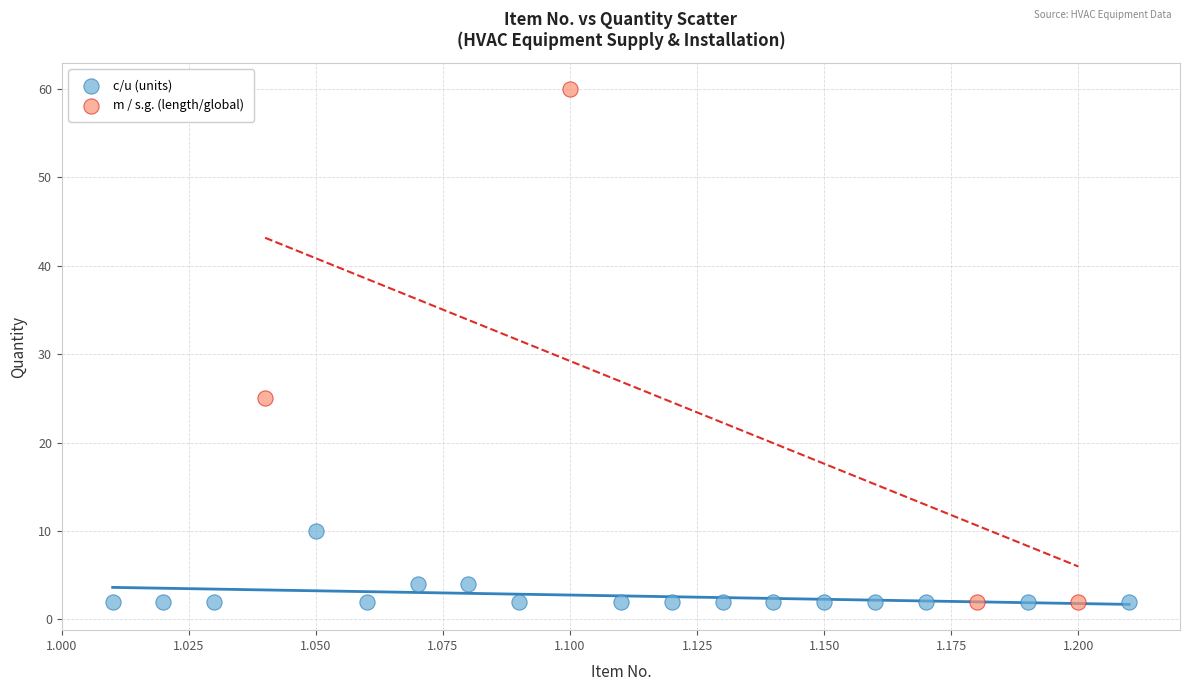

Which series contains the highest Y value?

m / s.g. (length/global)